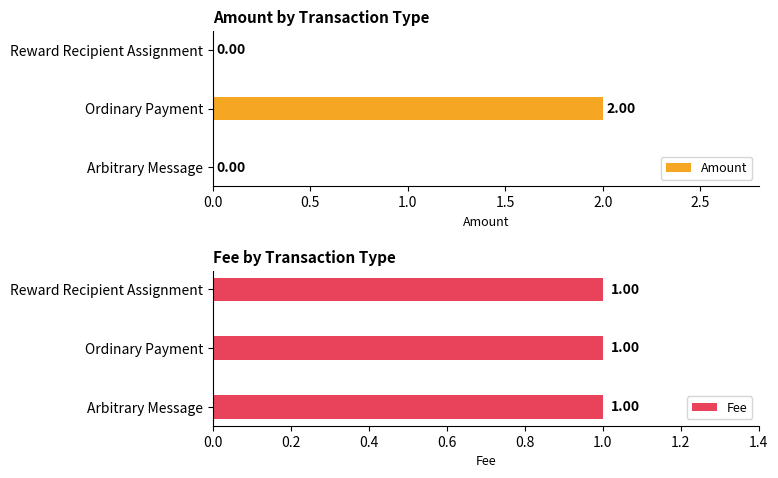

How many values in the Amount series exceed 0?

1